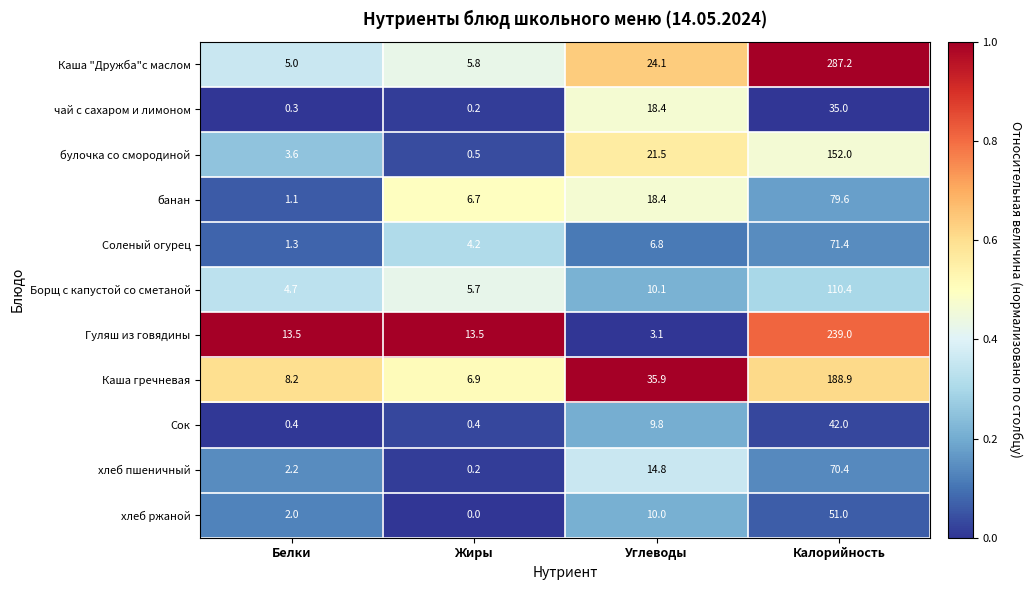

What is the difference between the highest and lowest values at Углеводы?

32.8